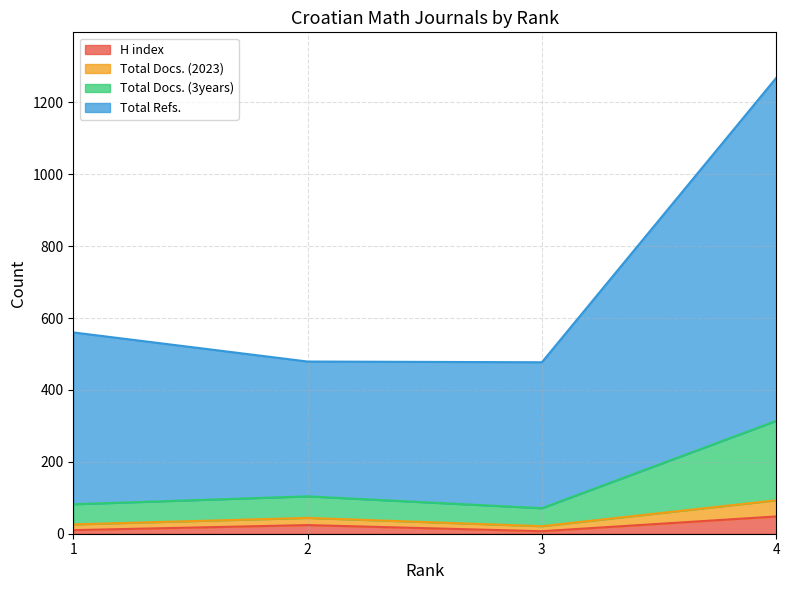

True or false: H index and Total Docs. (3years) cross at least once.

False